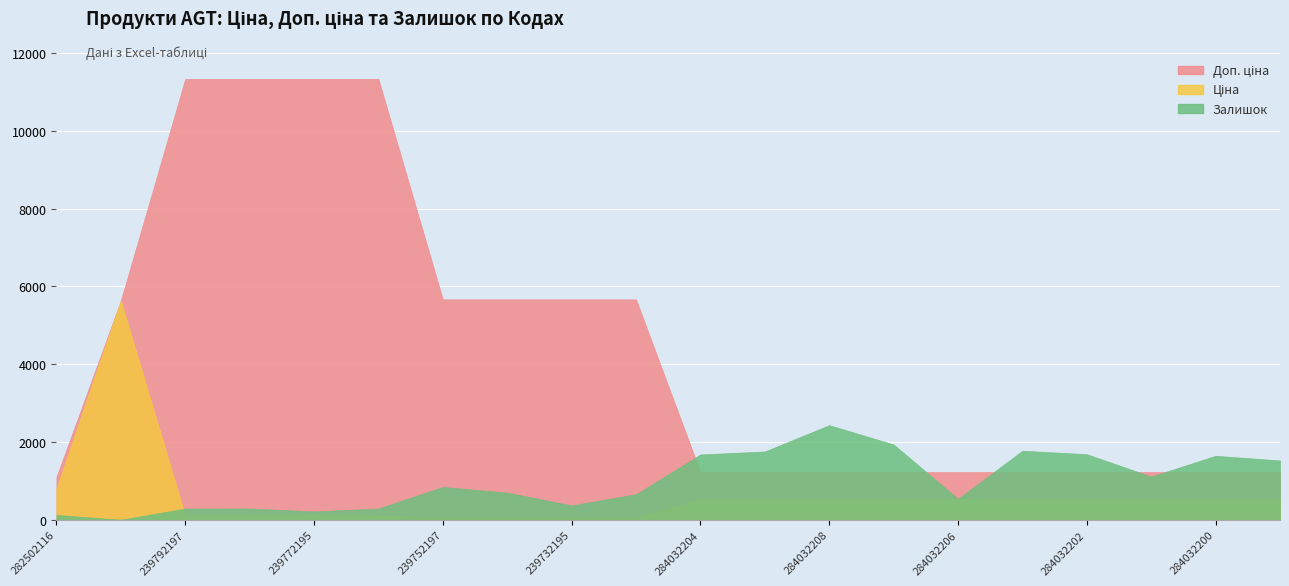

What is the label of the 4th point from the right?

284032202